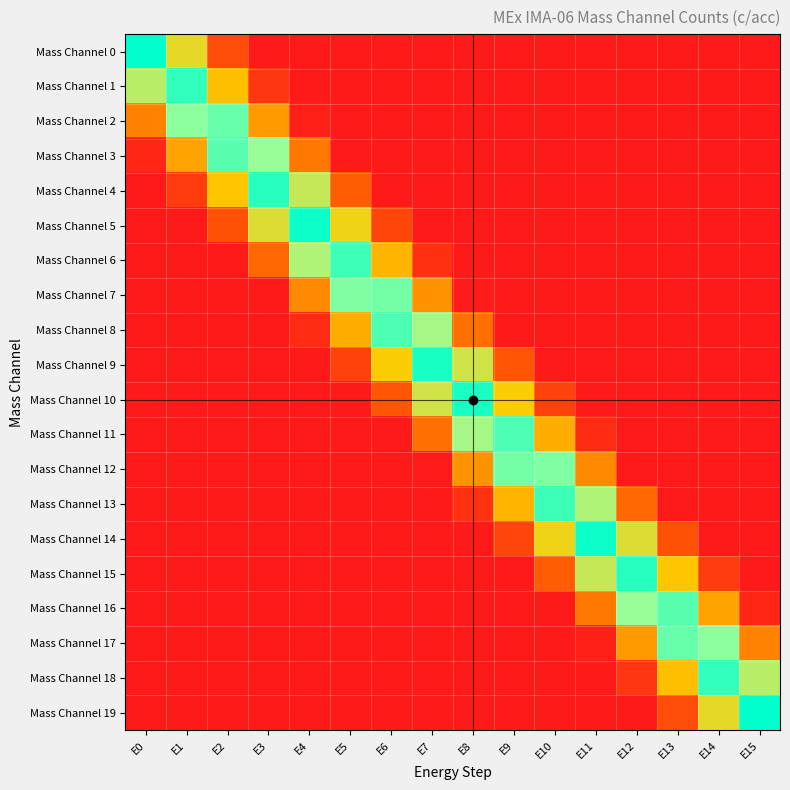

At E3, list the series in order from smallest to largest.

Mass Channel 0, Mass Channel 7, Mass Channel 8, Mass Channel 9, Mass Channel 10, Mass Channel 11, Mass Channel 12, Mass Channel 13, Mass Channel 14, Mass Channel 15, Mass Channel 16, Mass Channel 17, Mass Channel 18, Mass Channel 19, Mass Channel 1, Mass Channel 6, Mass Channel 2, Mass Channel 5, Mass Channel 3, Mass Channel 4